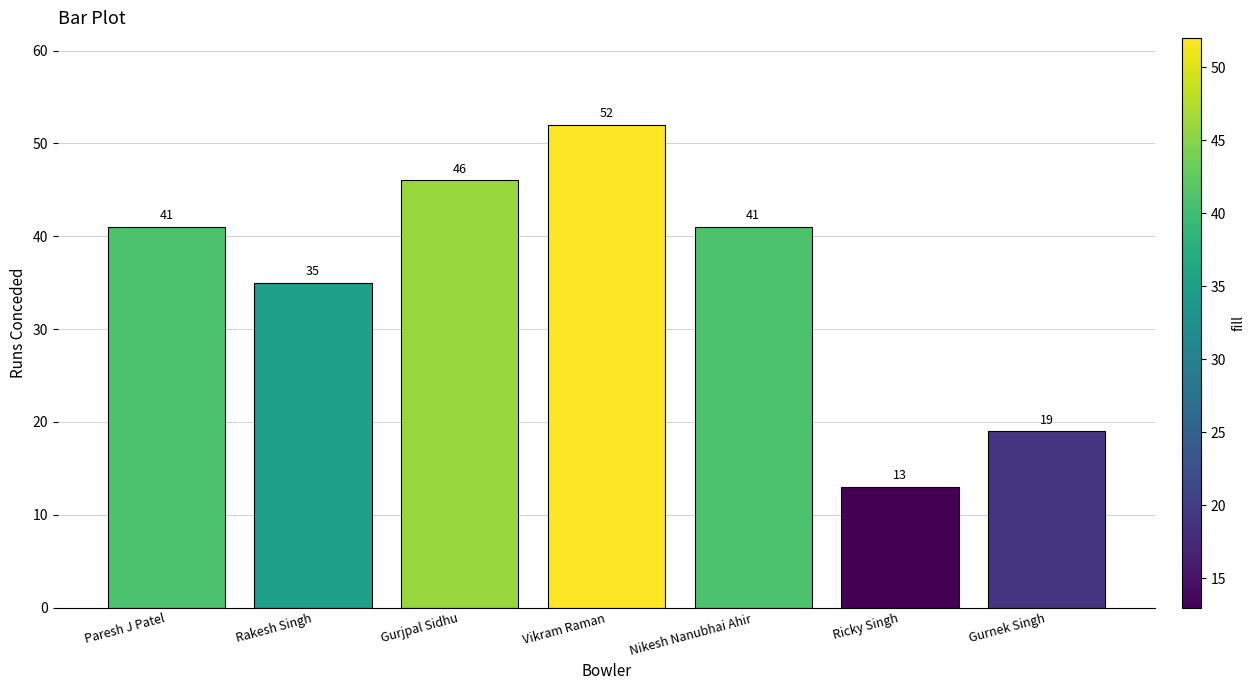

What is the difference between the maximum and minimum values?

39